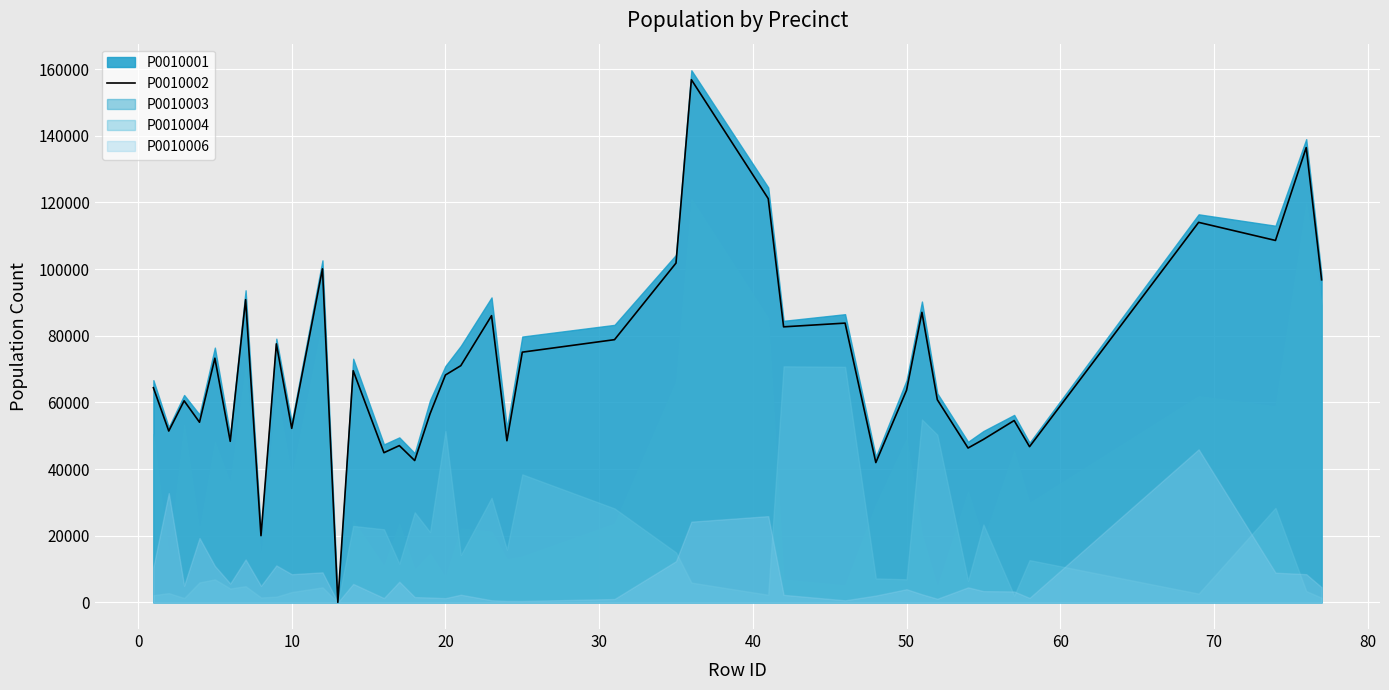

What is the highest value of the P0010002 series?

156825